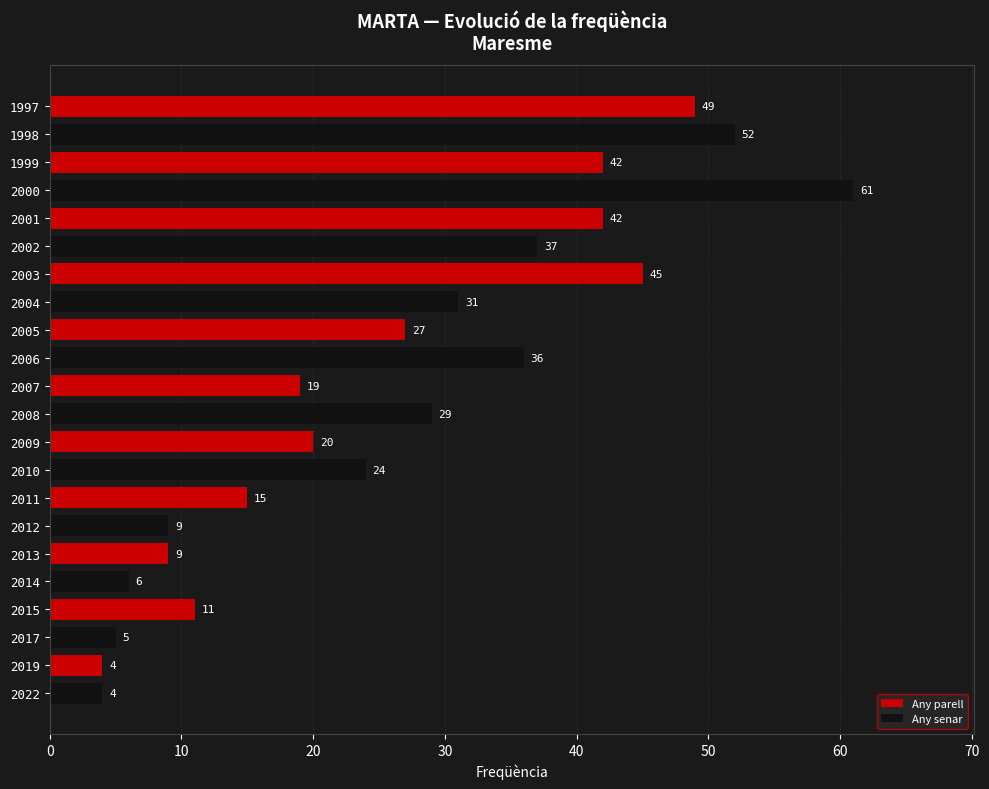

What is the greatest value displayed?

61